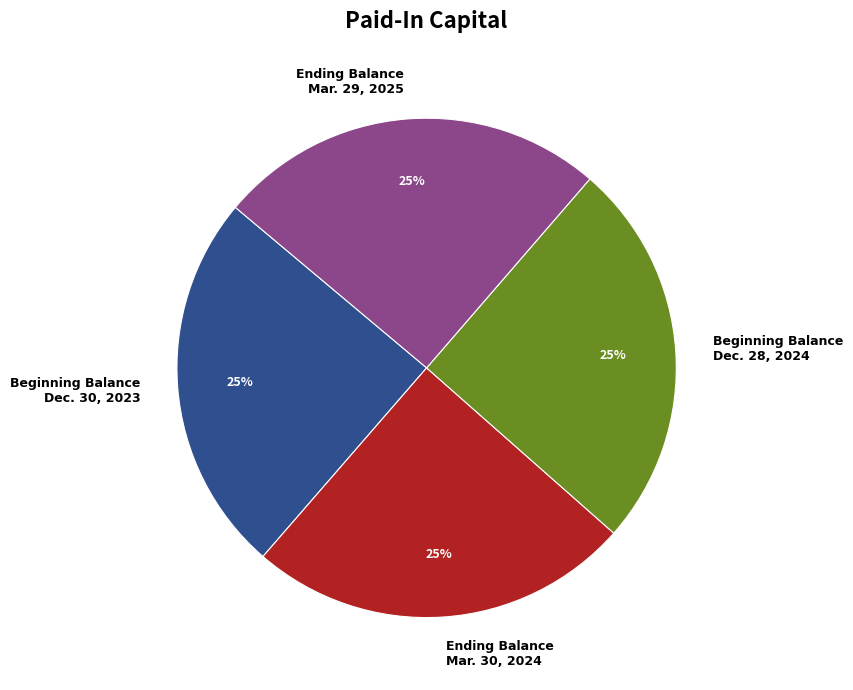

Count the number of slices in the pie.

4